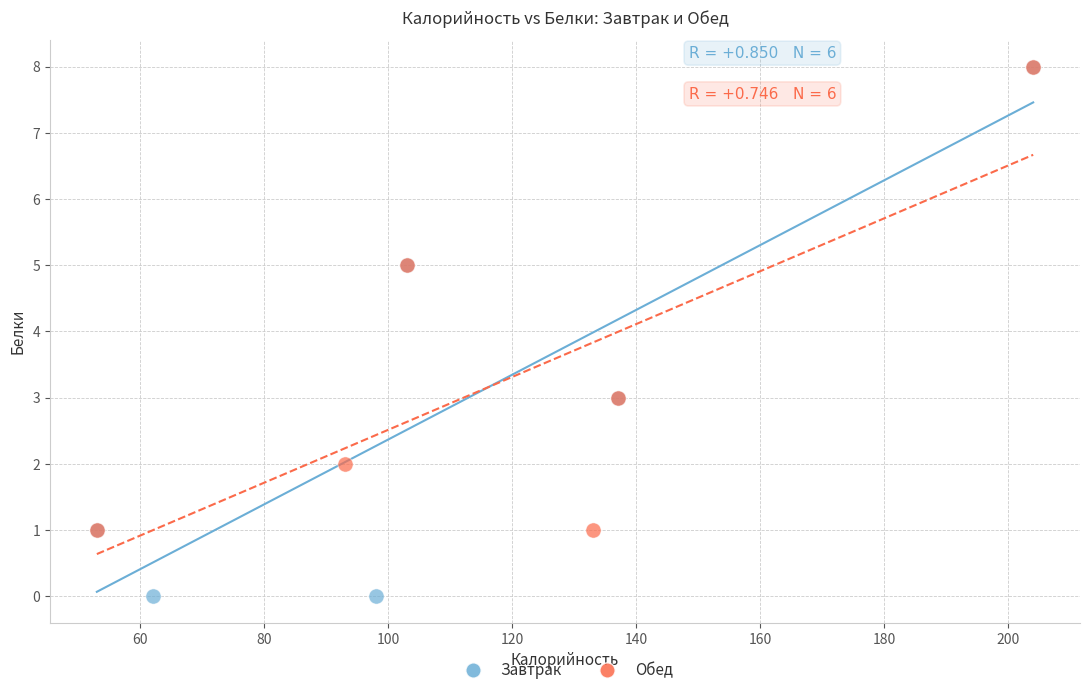

Which series reaches the minimum Y coordinate?

Завтрак